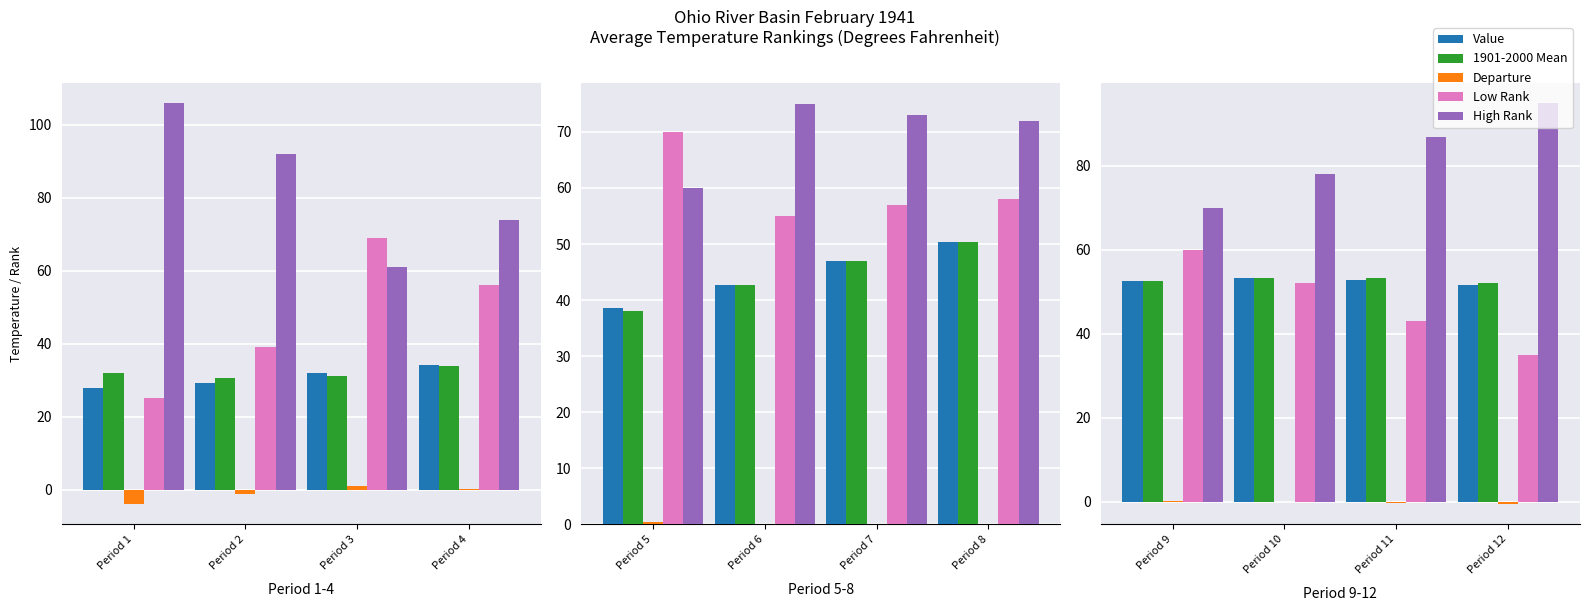

List the series in order of their peak value, highest first.

High Rank, Low Rank, Value, 1901-2000 Mean, Departure